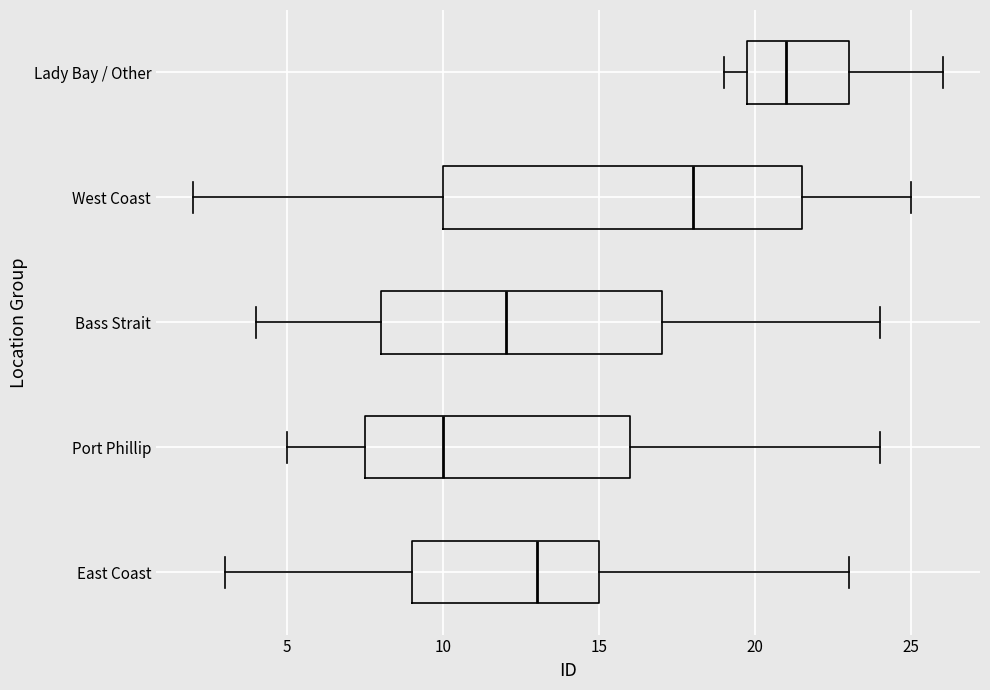

Reading bottom to top, transcribe this box plot: for each box, give where its median line is, the range the box spans, and where its two whiskers end, as read against the x-axis. The values are not printed on the chart, so give them approximately, as read against the axis.

East Coast: median 13.0, box 9.0 to 15.0, whiskers 3.0 to 23.0
Port Phillip: median 10.0, box 7.5 to 16.0, whiskers 5.0 to 24.0
Bass Strait: median 12.0, box 8.0 to 17.0, whiskers 4.0 to 24.0
West Coast: median 18.0, box 10.0 to 21.5, whiskers 2.0 to 25.0
Lady Bay / Other: median 21.0, box 20.0 to 23.0, whiskers 19.0 to 26.0